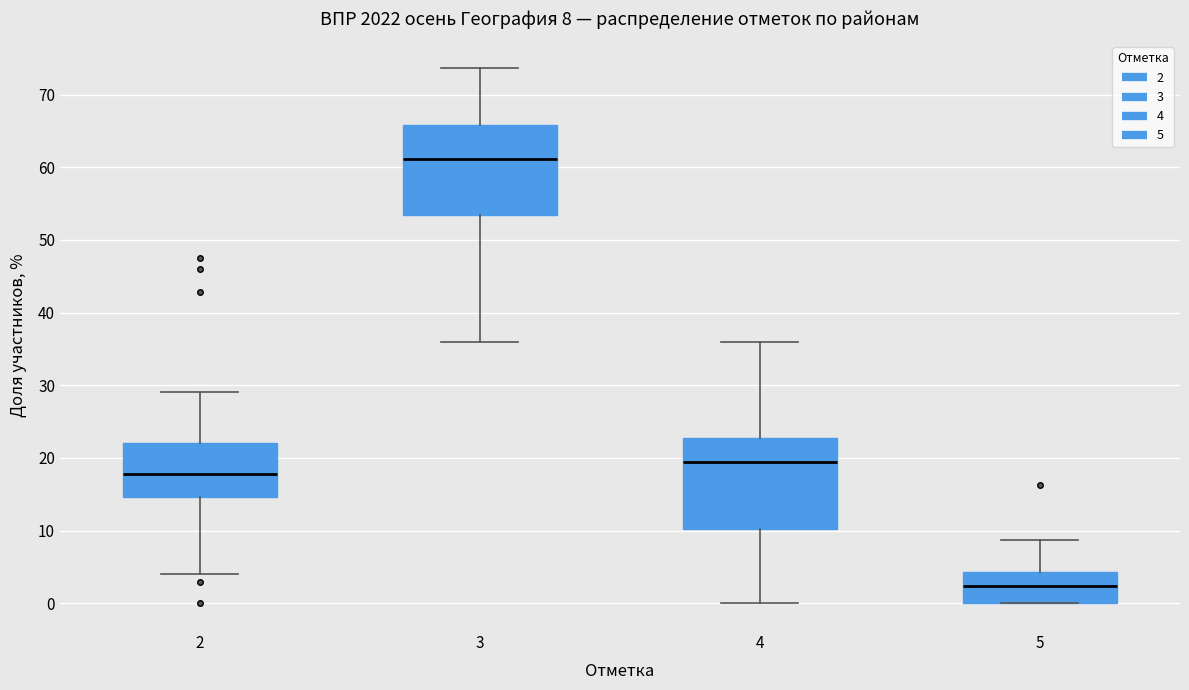

Which box has the highest median line?

3